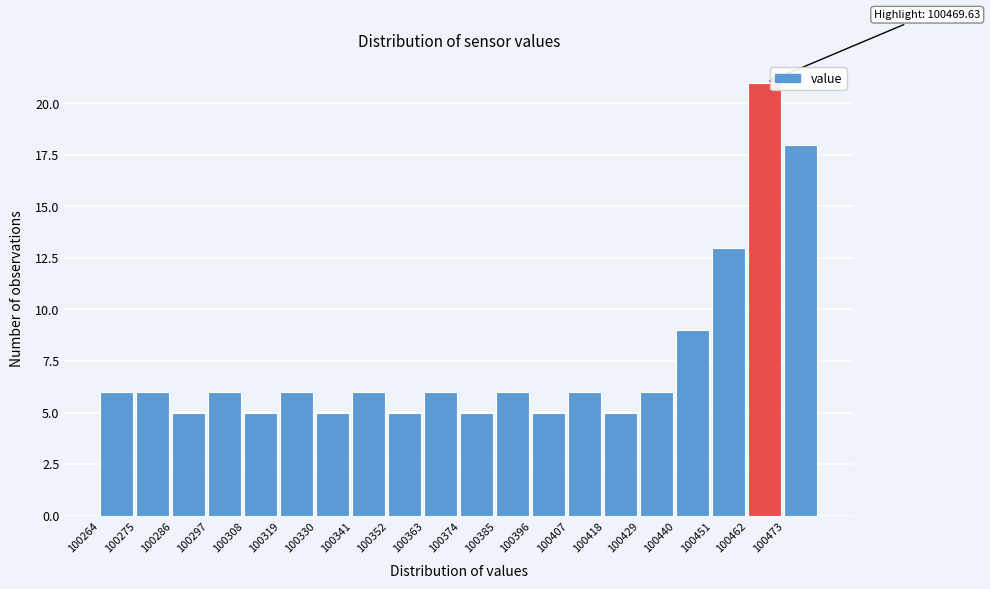

Over which range of the x-axis is the bar tallest?

100462 to 100474